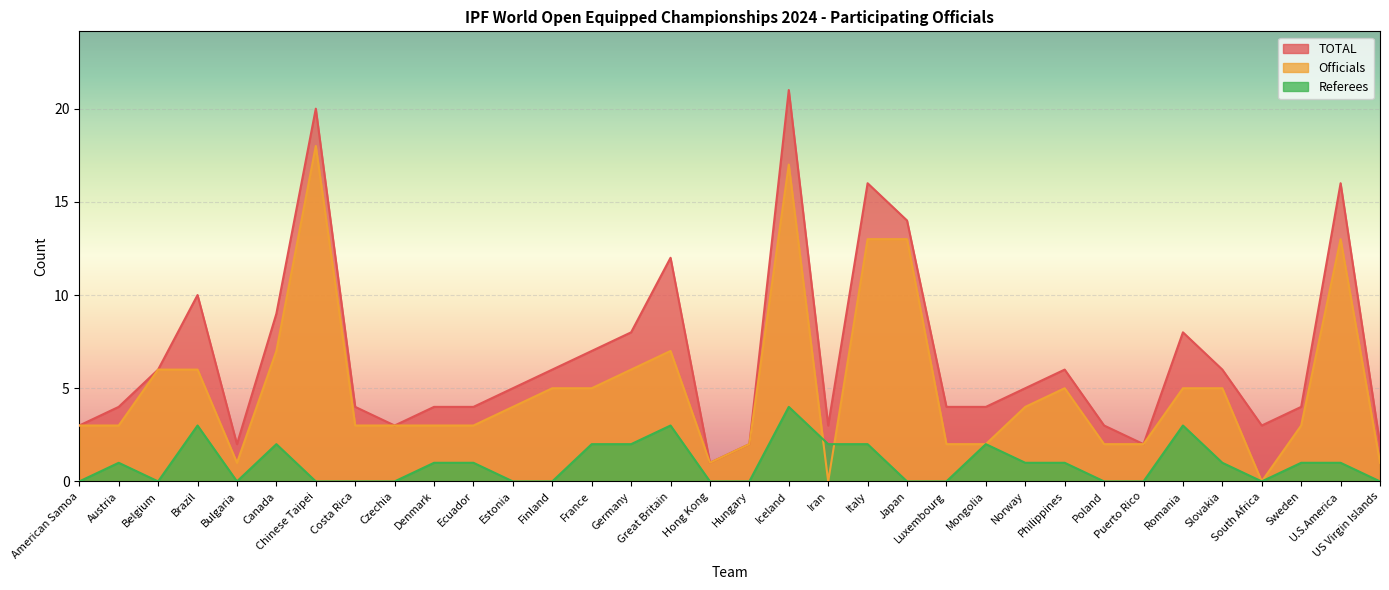

How many data points does each series have?

34